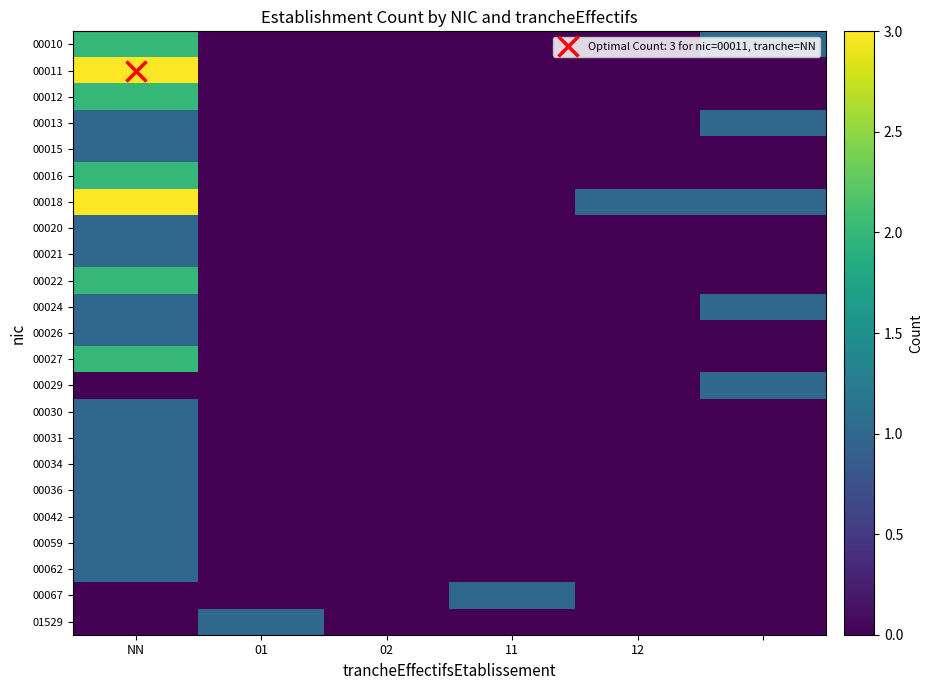

Count the number of categories in the chart.

6